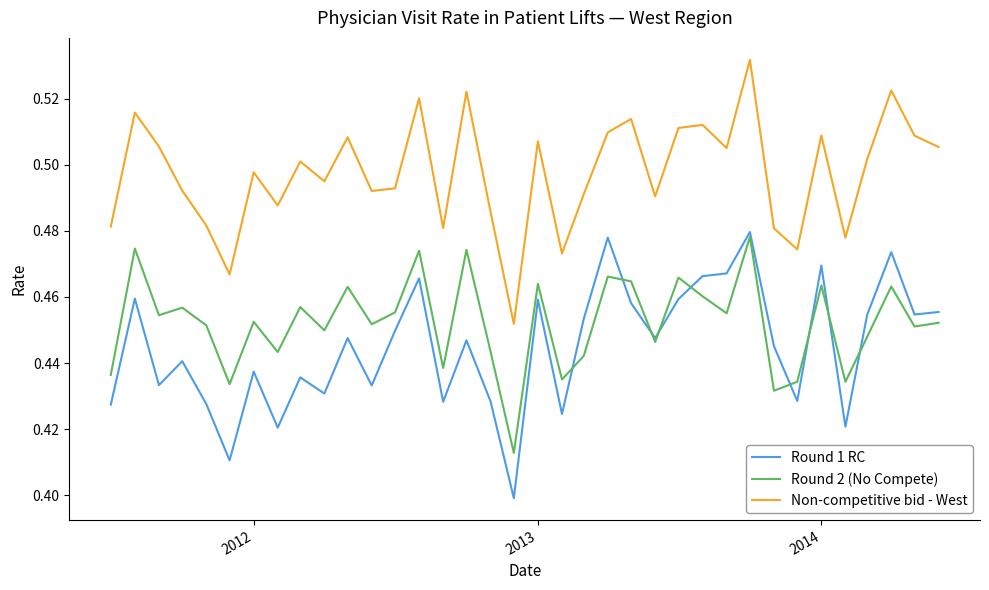

Which series has the widest spread of values?

Round 1 RC